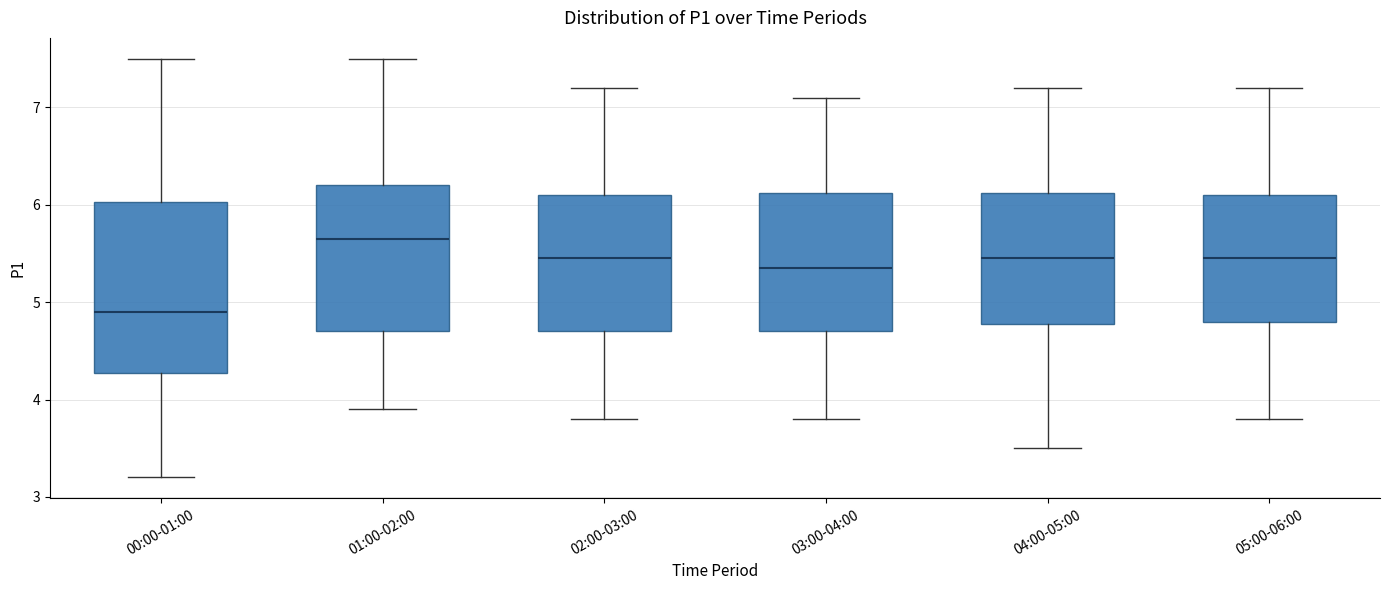

Which box's median line is the lowest?

00:00-01:00